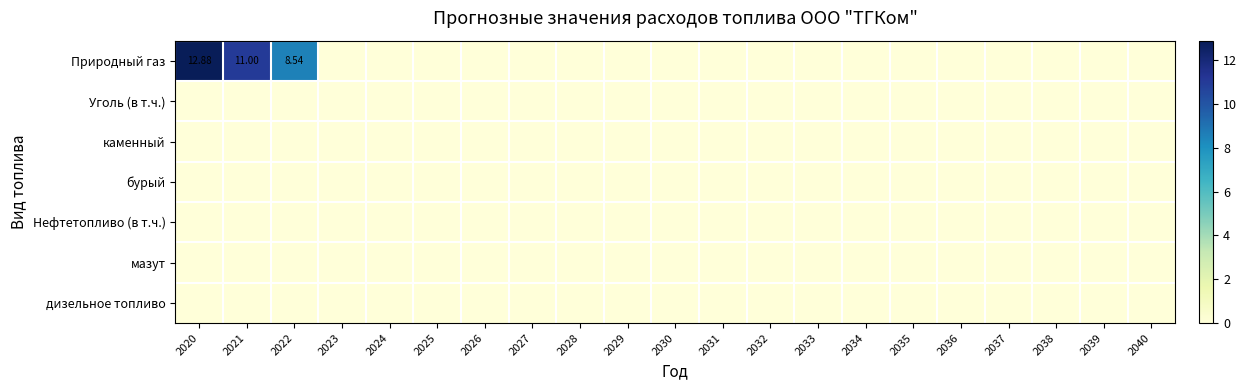

Is the value of Нефтетопливо (в т.ч.) at 2038 greater than the value of каменный at 2031?

No